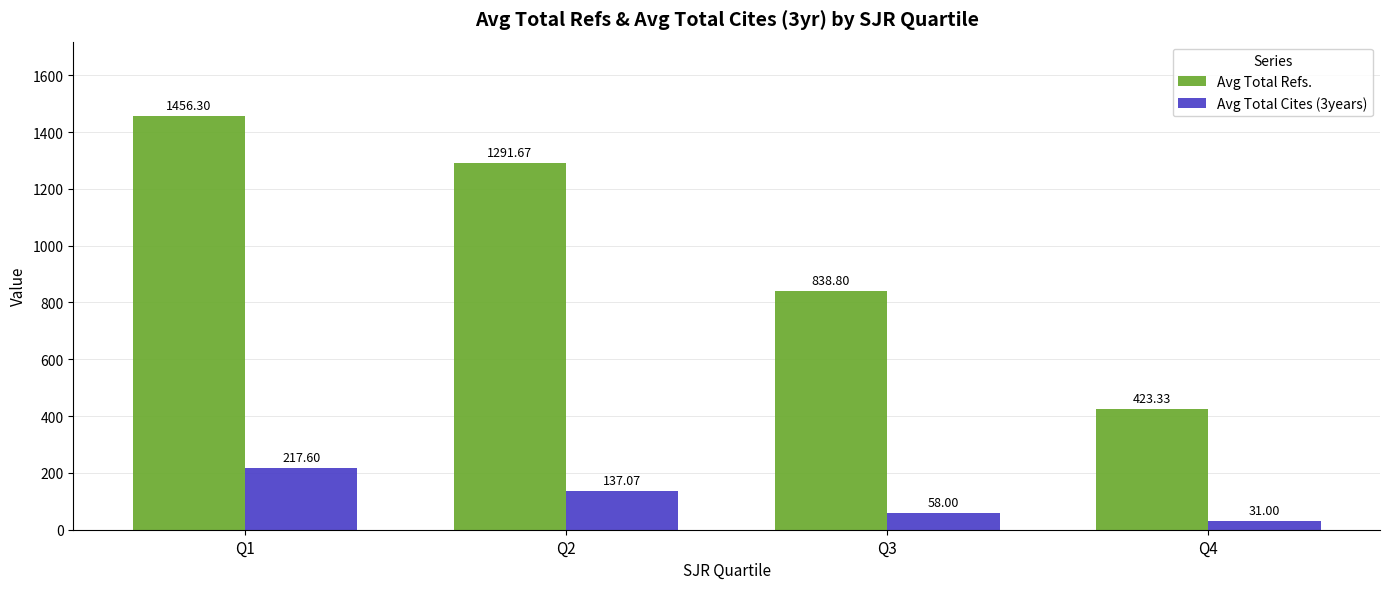

What are all the series names shown in the legend?

Avg Total Refs., Avg Total Cites (3years)